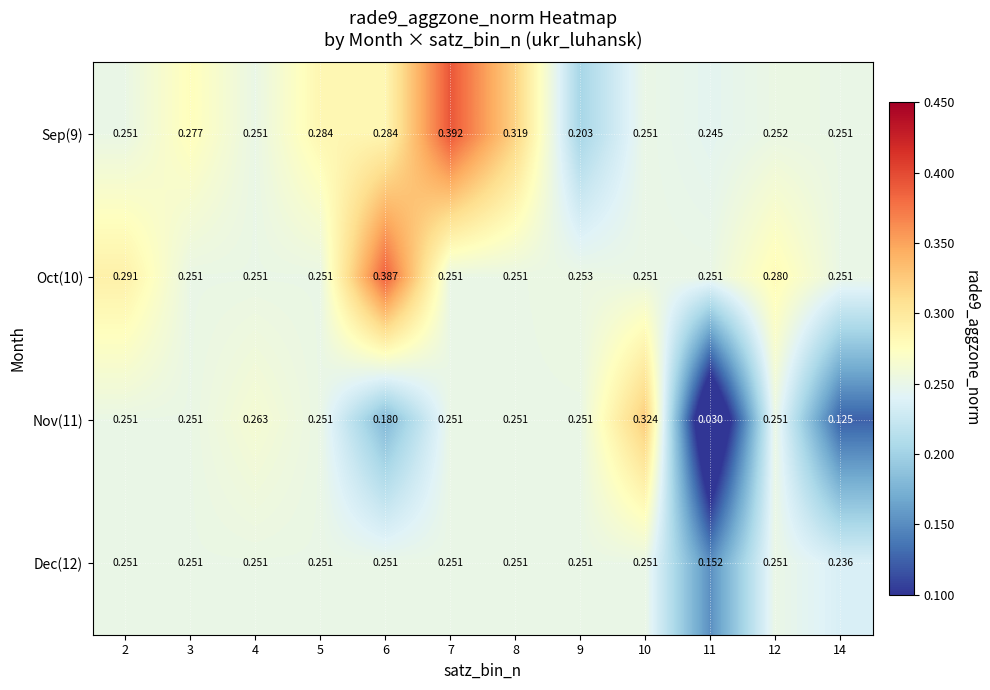

Rank the series at 11 from highest to lowest value.

Oct(10), Sep(9), Dec(12), Nov(11)